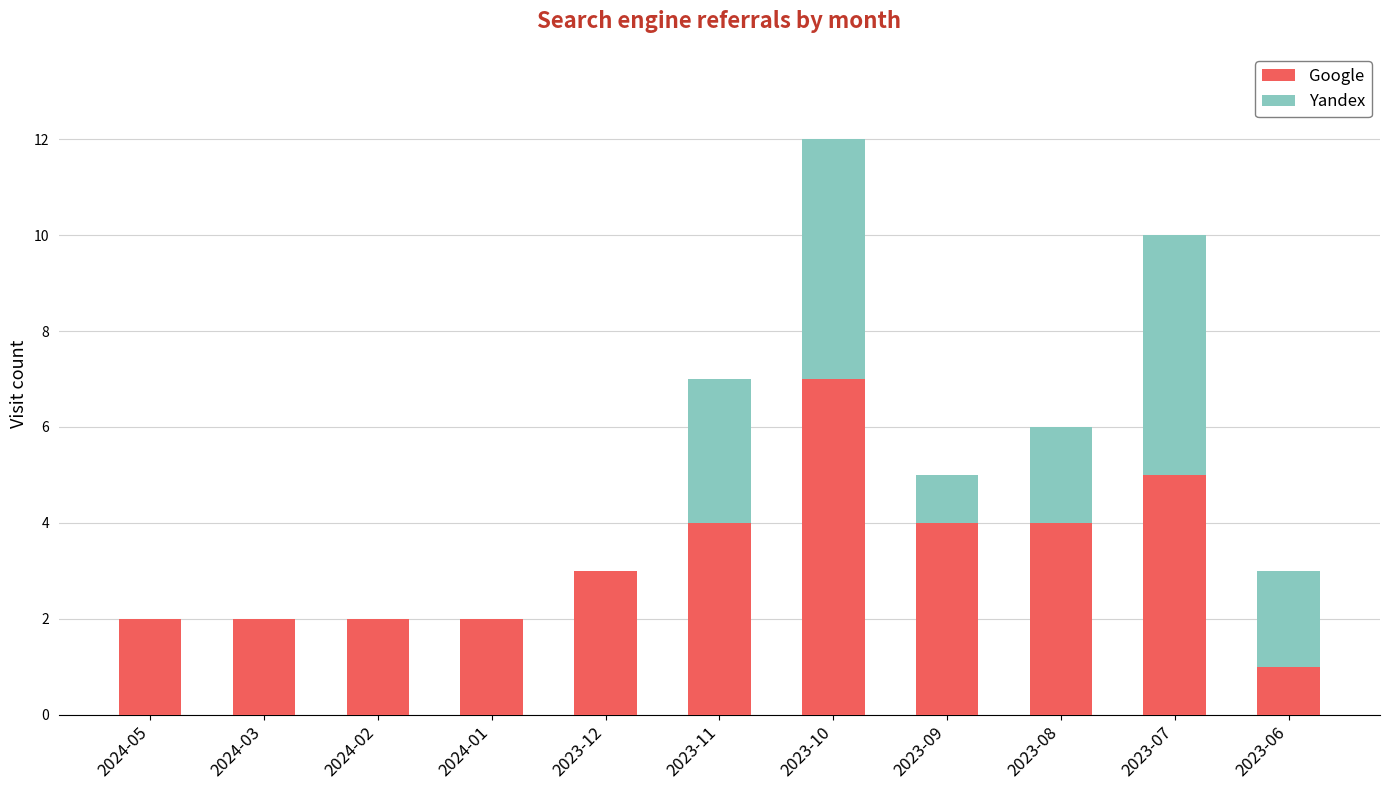

The Google series shows 4 at 2023-10. True or false?

False